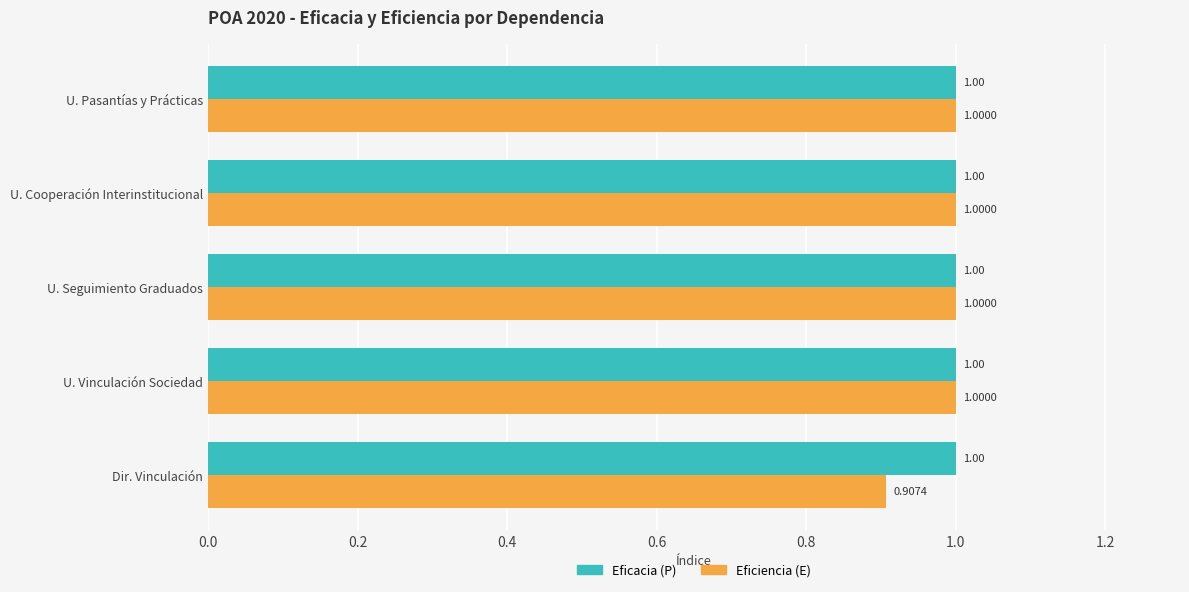

At which category does the chart reach its minimum across all series?

Dir. Vinculación